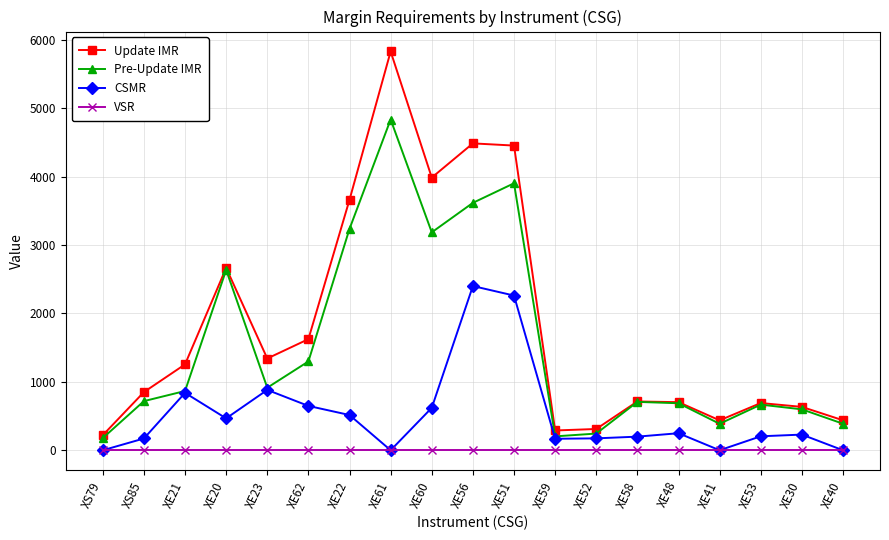

How many lines are shown in the chart?

4